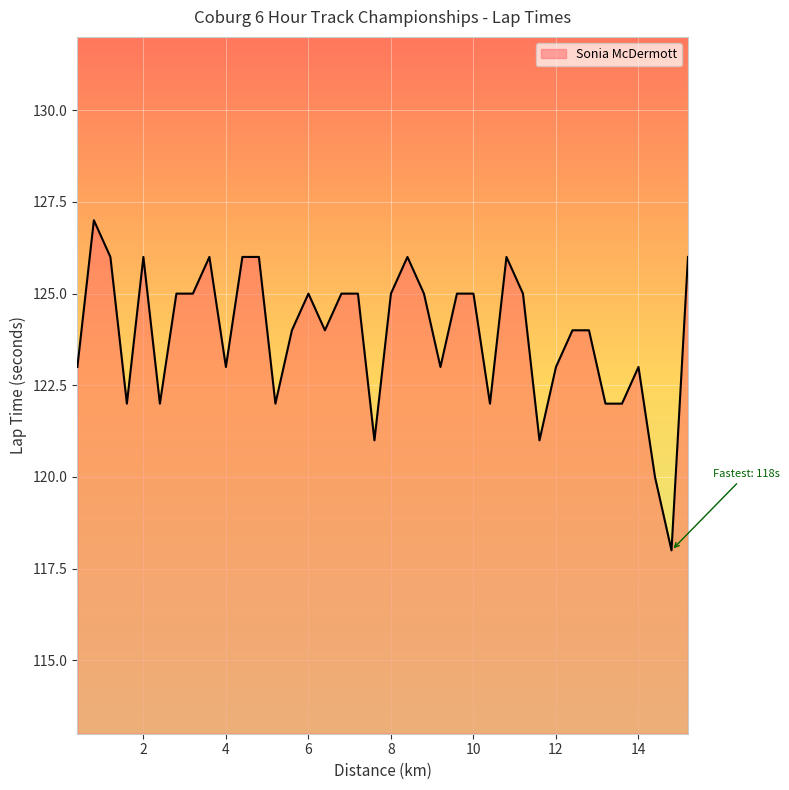

What is the smallest value displayed?

118